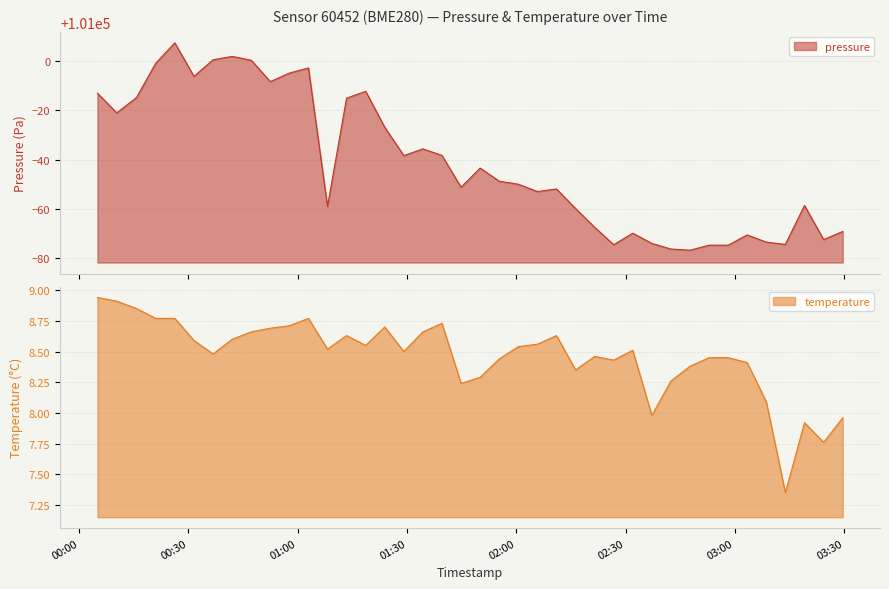

What is the spread (max minus min) of values at 2024-03-02T02:31:59?

100921.6